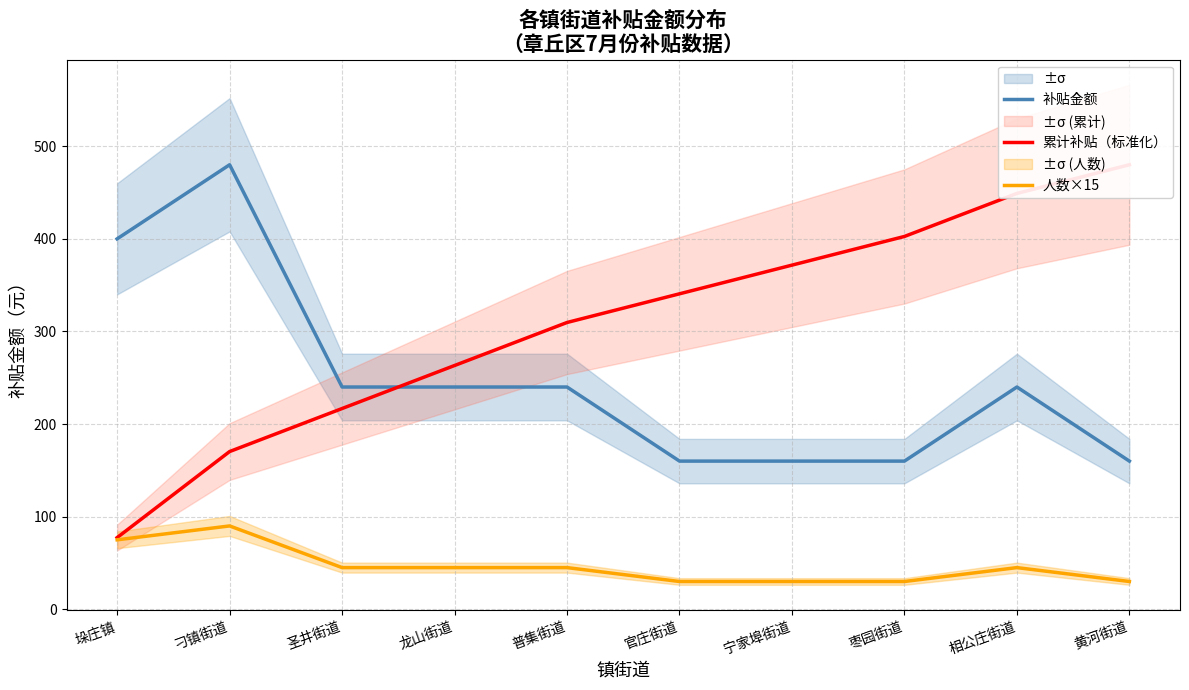

True or false: 补贴金额 has a value of 721.9 at 刁镇街道.

False